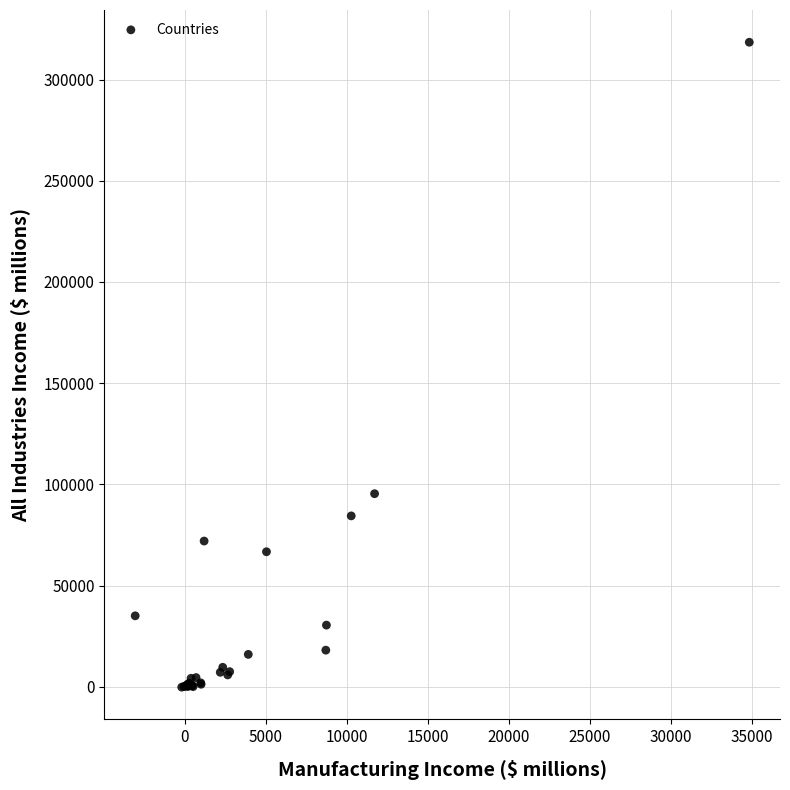

What Y value in the scatter plot is closest to 159141?

95413